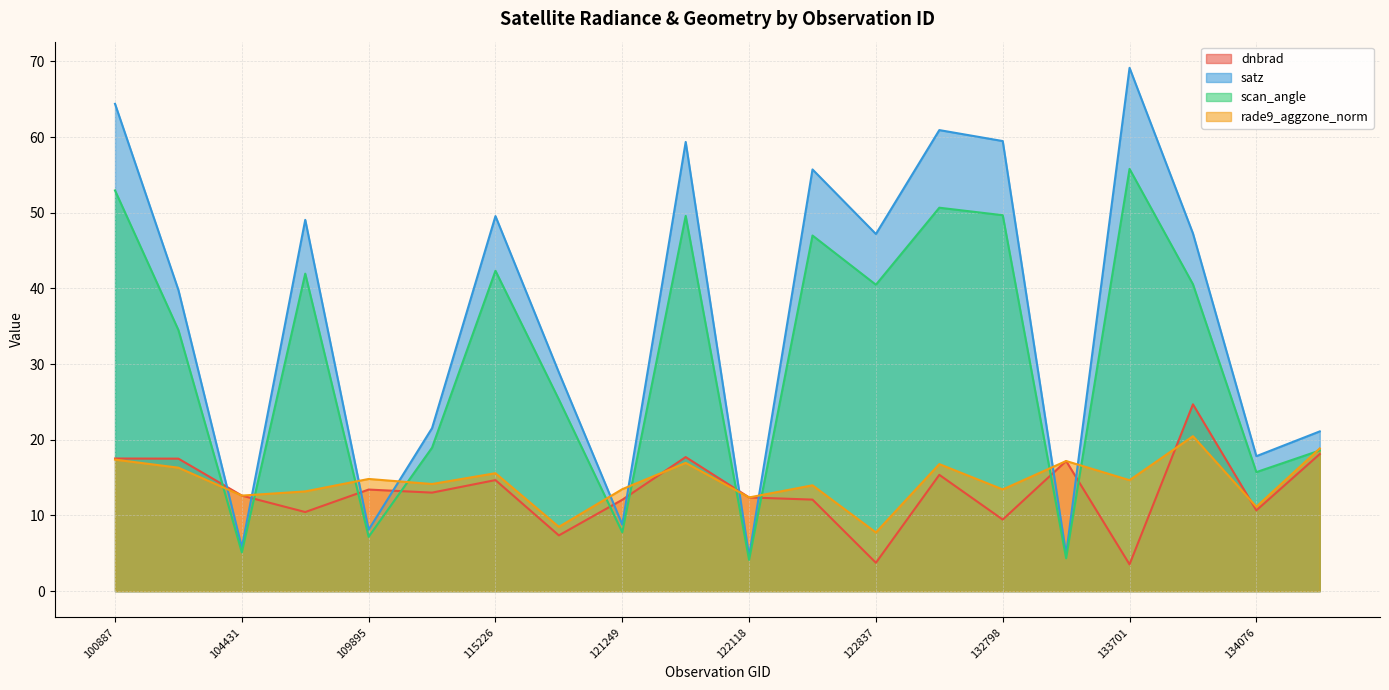

How many data points does each series have?

20